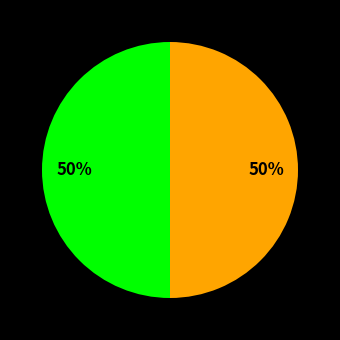

How many slices are in this pie chart?

2